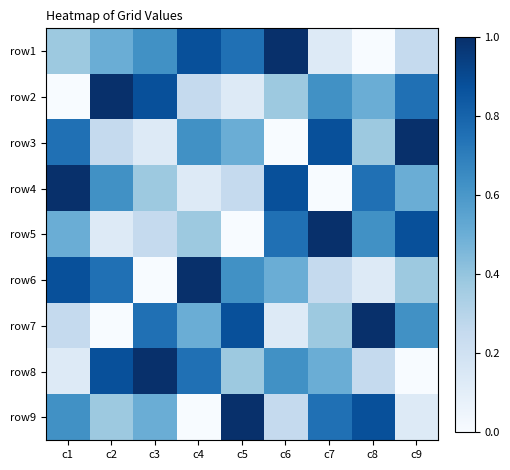

What is the total value across all series at c5?

4.5